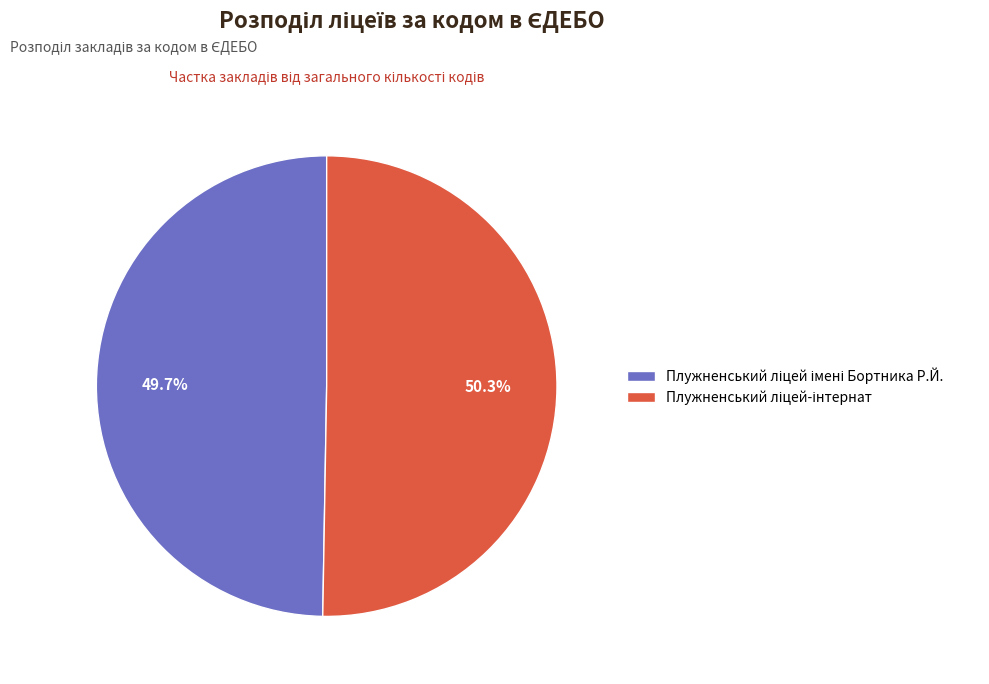

Is there any slice that represents more than half of the pie?

Yes